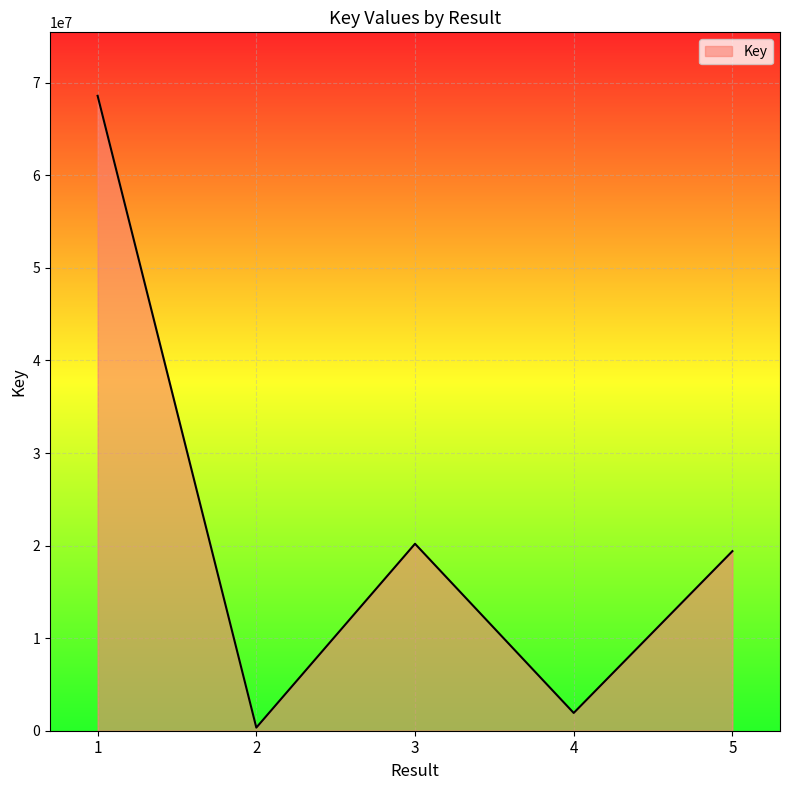

Between 1 and 2, which is larger?

1